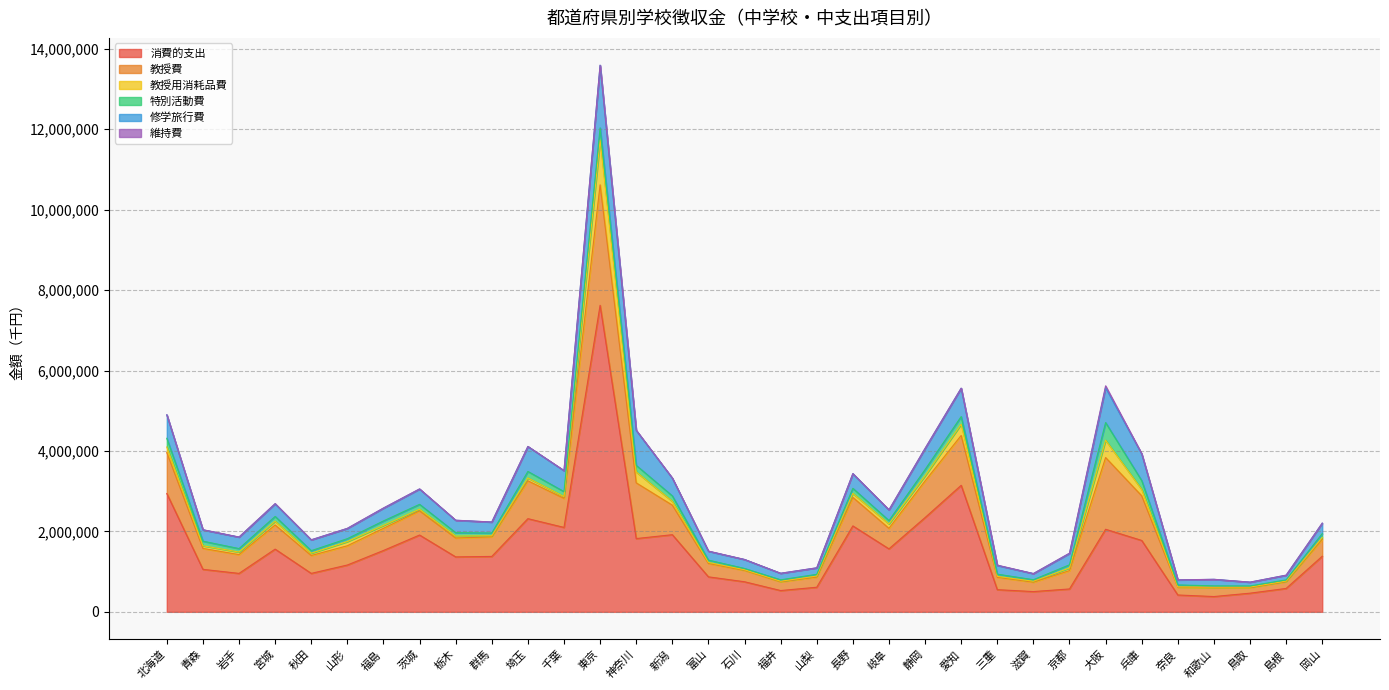

Where does the 修学旅行費 series first go above 282530?

北海道